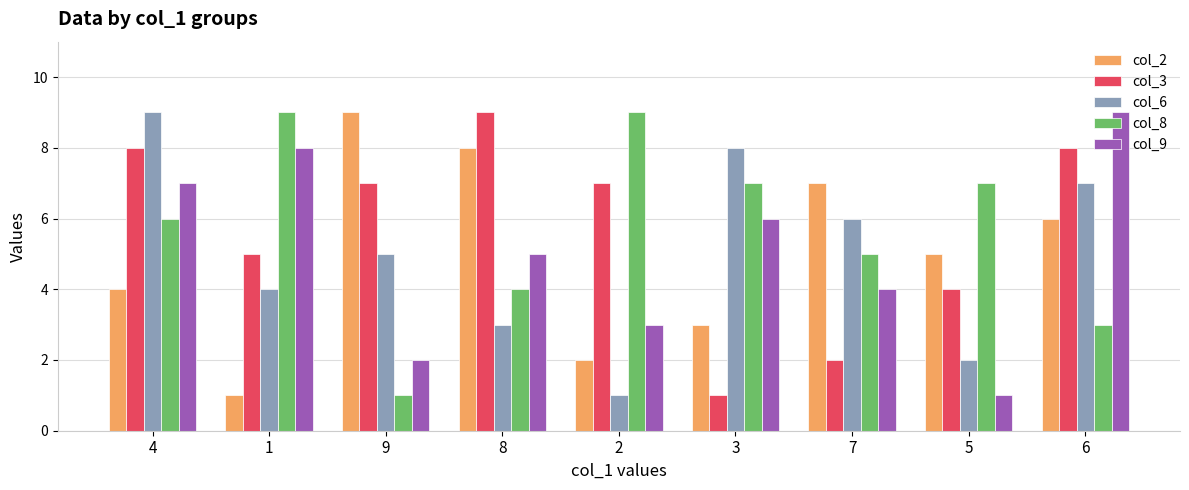

Reading right to left, what are all the values shown in this chart?

col_2: 6=6	5=5	7=7	3=3	2=2	8=8	9=9	1=1	4=4
col_3: 6=8	5=4	7=2	3=1	2=7	8=9	9=7	1=5	4=8
col_6: 6=7	5=2	7=6	3=8	2=1	8=3	9=5	1=4	4=9
col_8: 6=3	5=7	7=5	3=7	2=9	8=4	9=1	1=9	4=6
col_9: 6=9	5=1	7=4	3=6	2=3	8=5	9=2	1=8	4=7